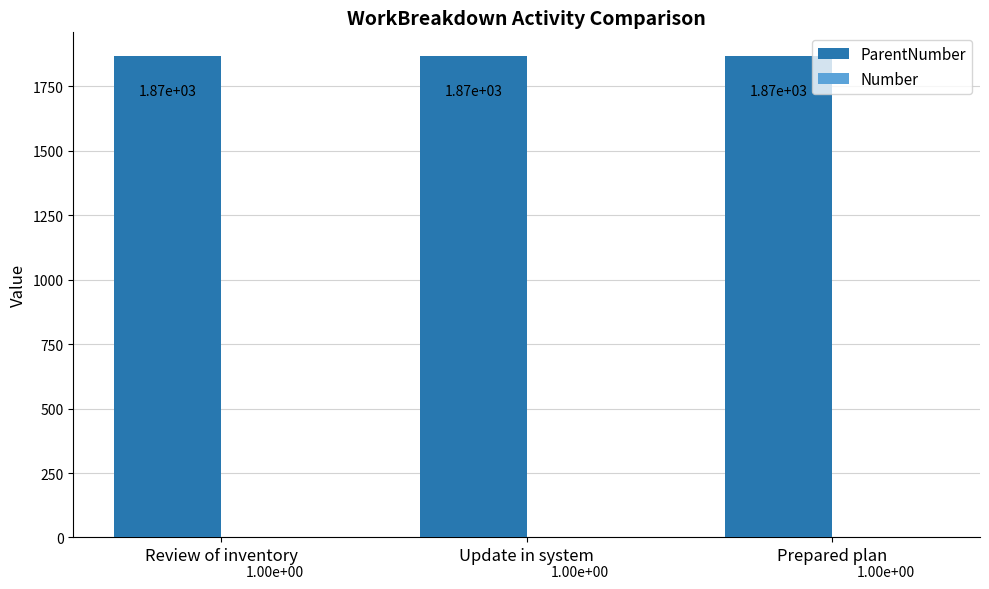

What is the total value across all series at Review of inventory?

1867